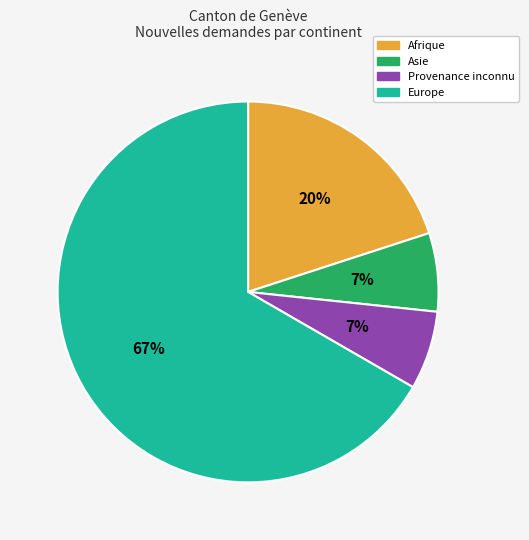

To the nearest percent, what is the average slice percentage?

25%